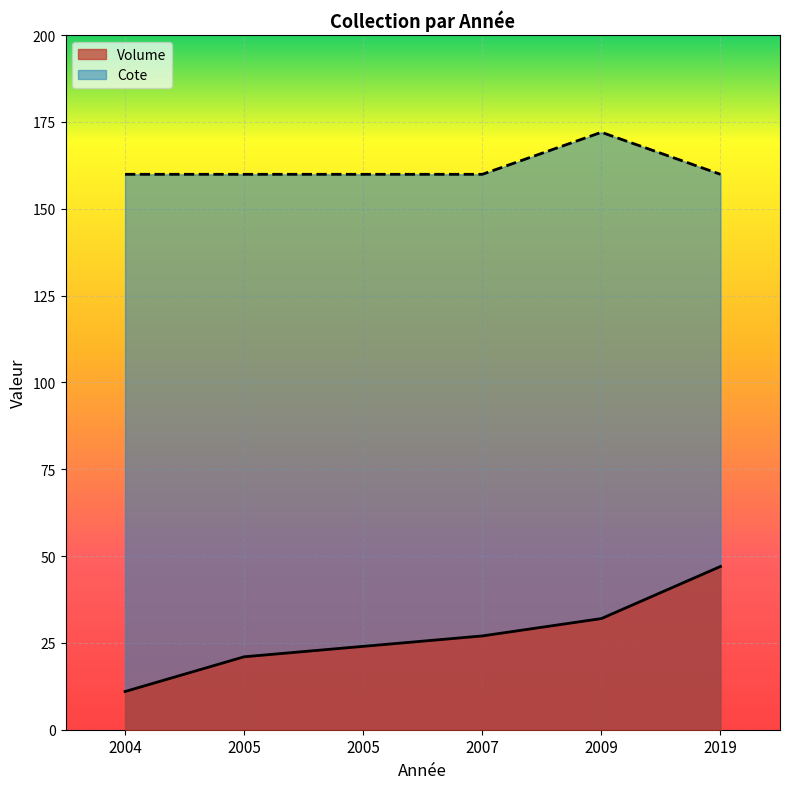

True or false: Cote and Volume cross at least once.

False